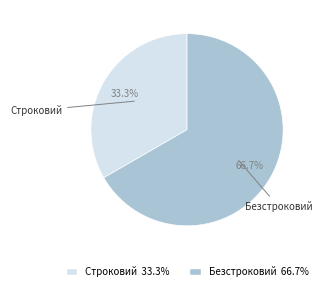

Rank the categories by value from lowest to highest.

Строковий, Безстроковий